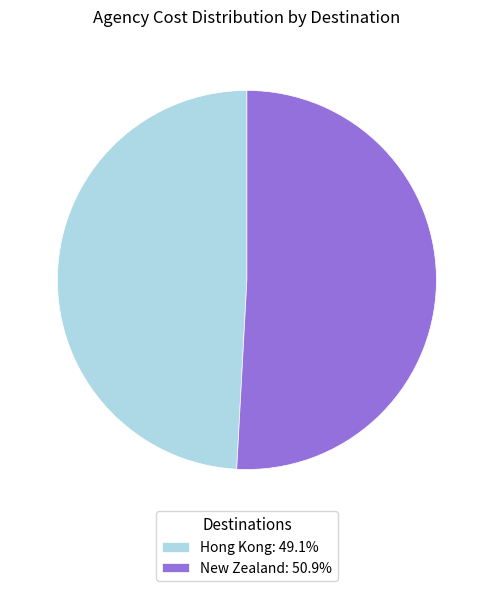

Which category has the biggest portion of the pie?

New Zealand